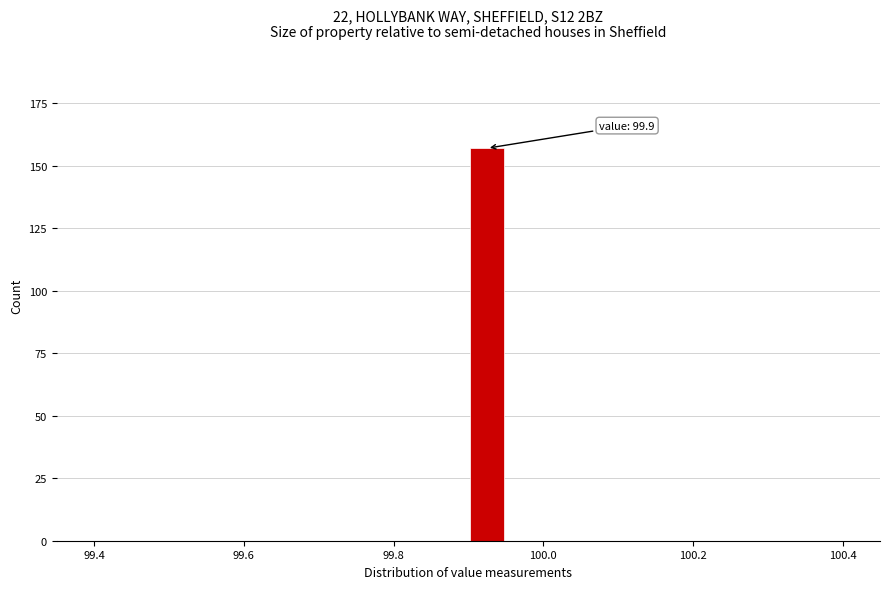

Around what value on the x-axis is the tallest bar? Give the approximate position of its centre, as read against the axis.

99.92